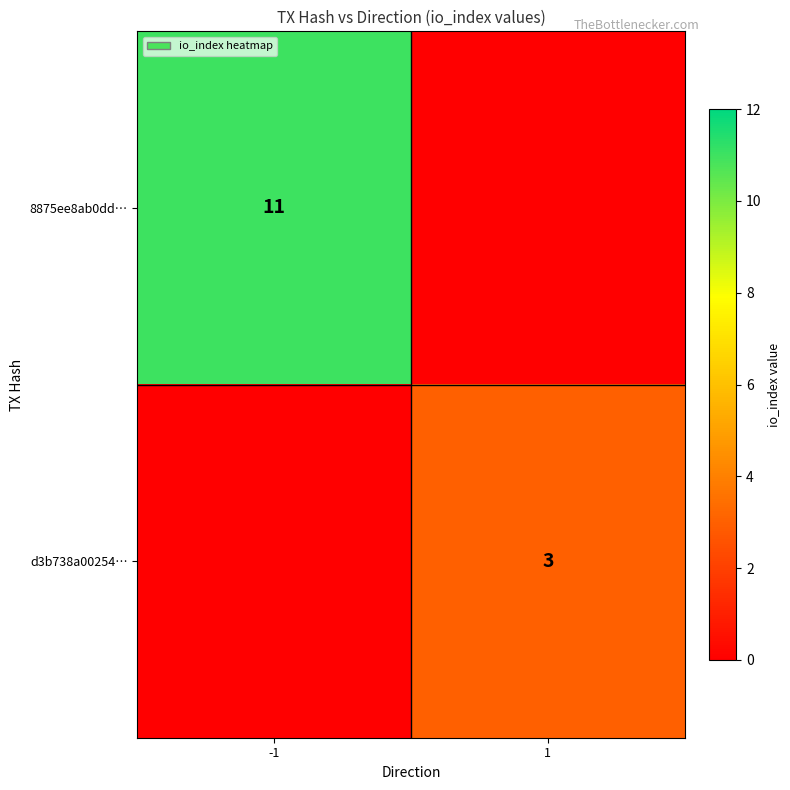

What is the difference between the highest and lowest values at 1?

3